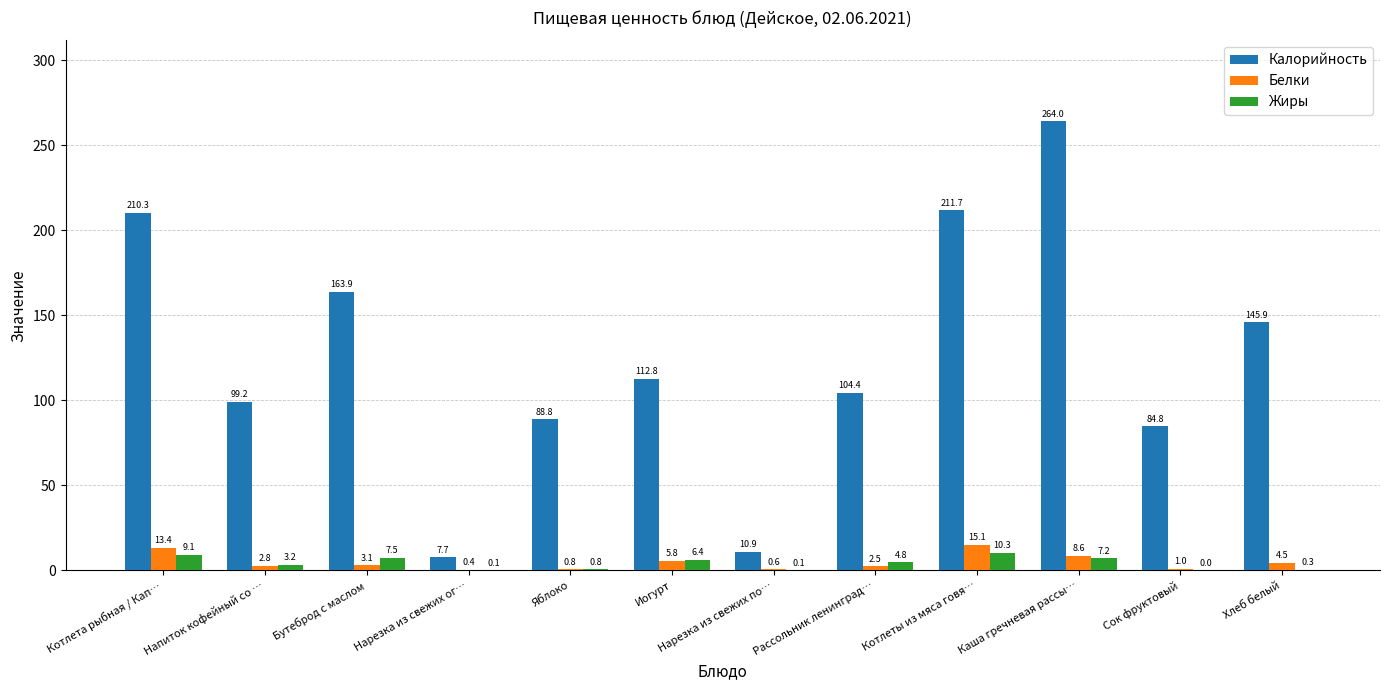

What is the difference between the Белки values at Напиток кофейный со … and Бутеброд с маслом?

0.3